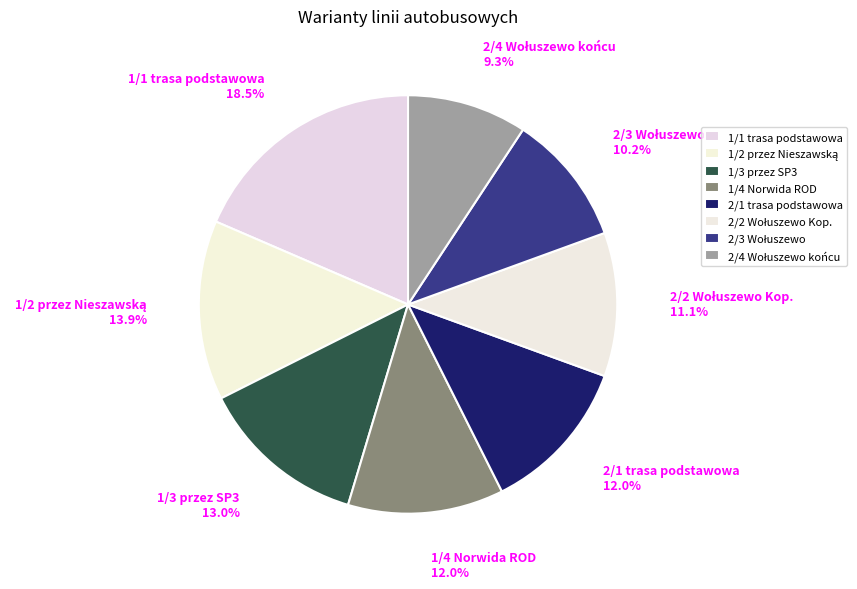

Does 1/1 trasa podstawowa 18.5% represent more than half of the total?

No